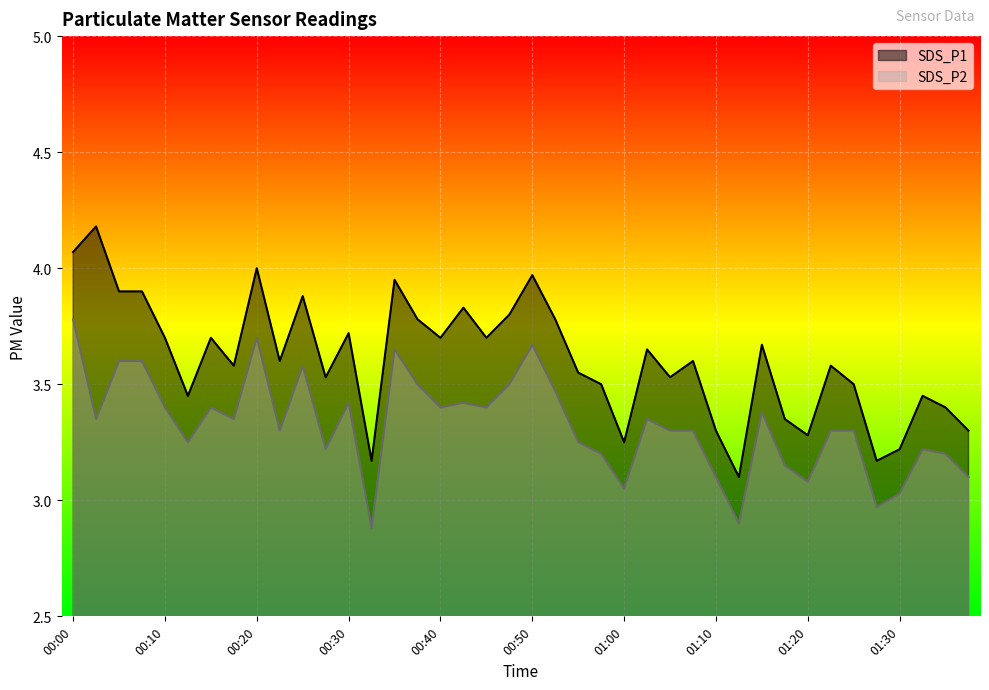

What is the difference between the SDS_P2 values at 01:25 and 01:00?

0.2